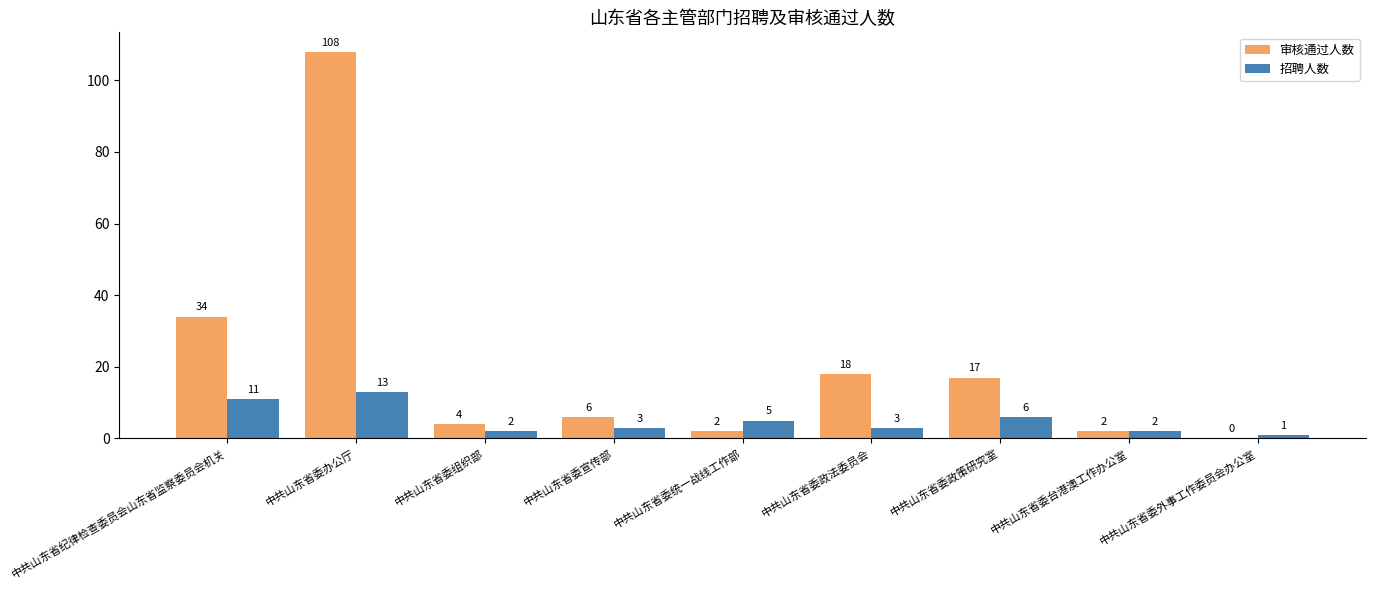

What is the approximate value of 招聘人数 at 中共山东省委办公厅, to the nearest 10?

10